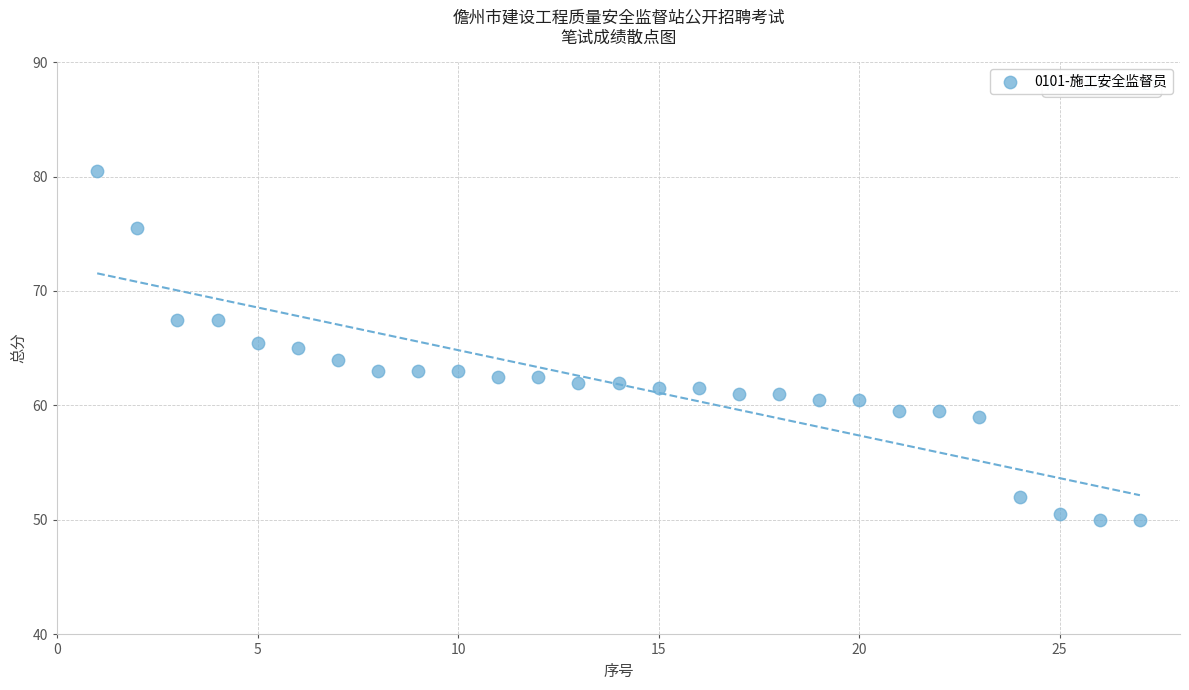

What is the range of Y values (max minus min)?

30.5